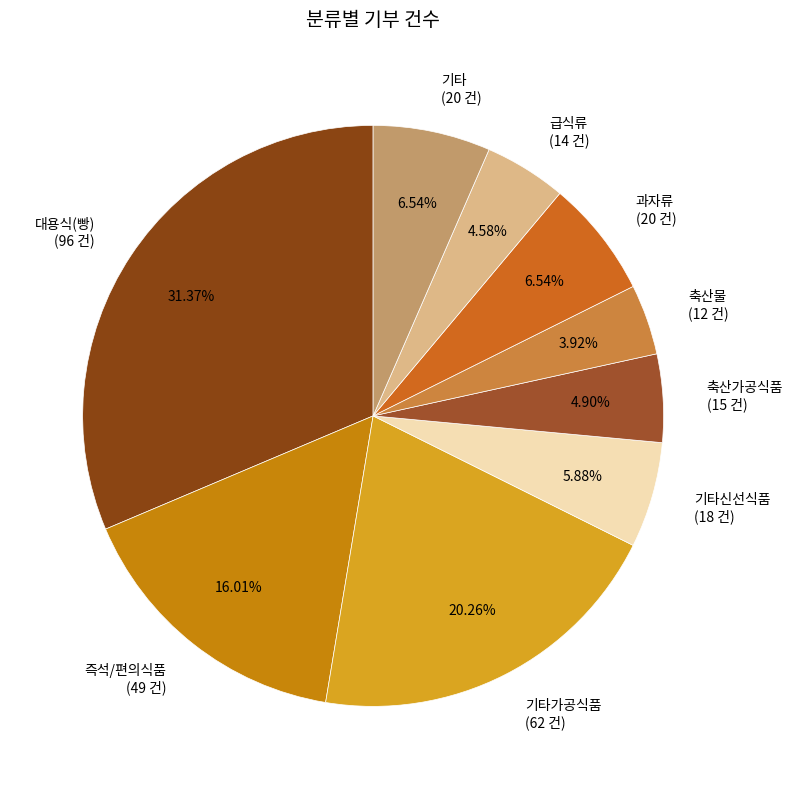

Is there any slice that represents more than half of the pie?

No